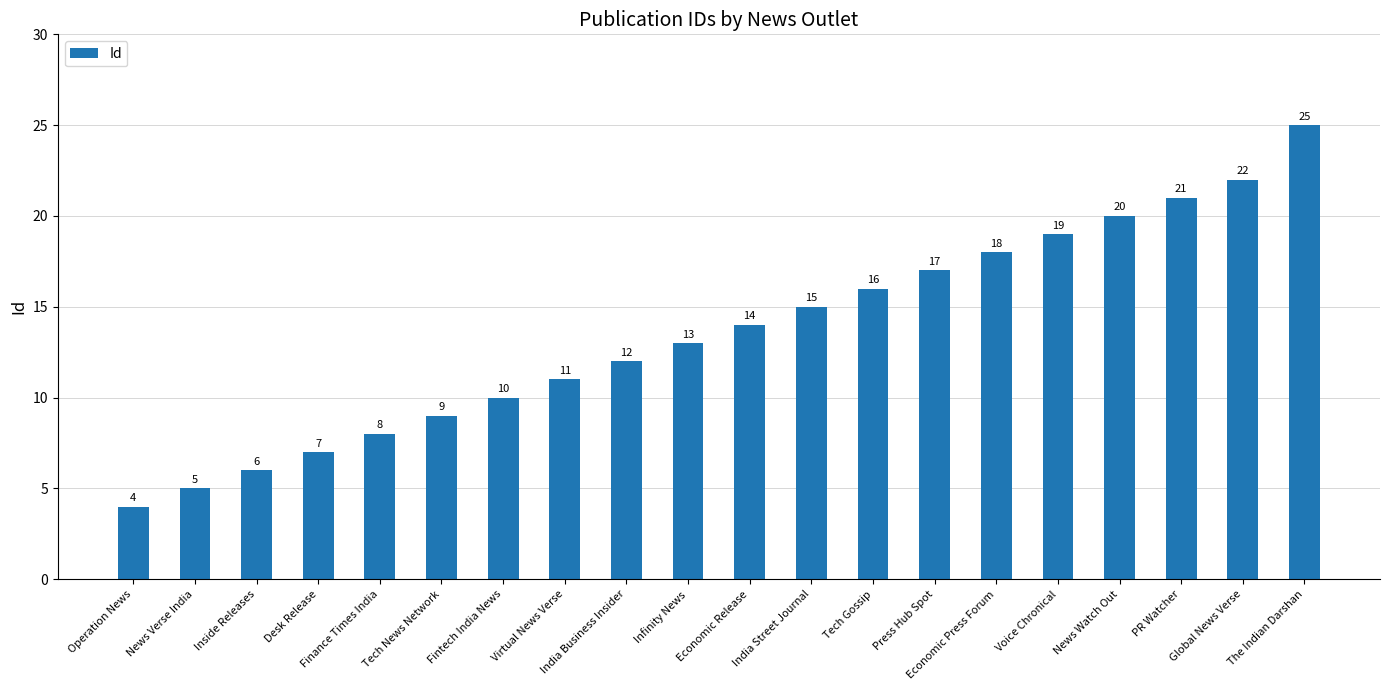

Is it true that the value at Global News Verse is 22?

True